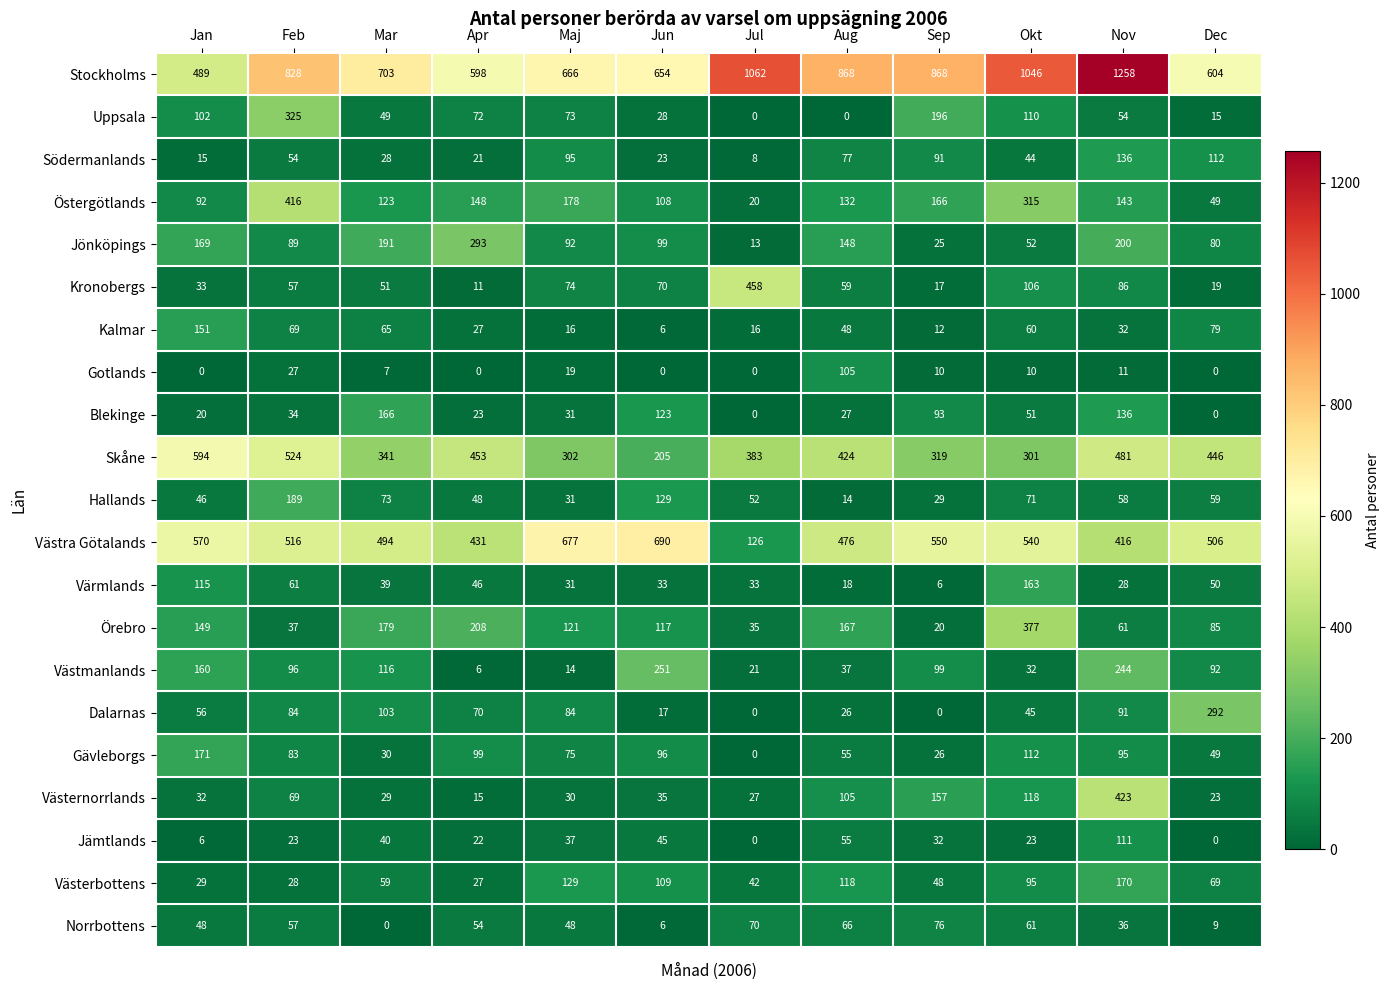

Which series has the largest total across all categories?

Stockholms